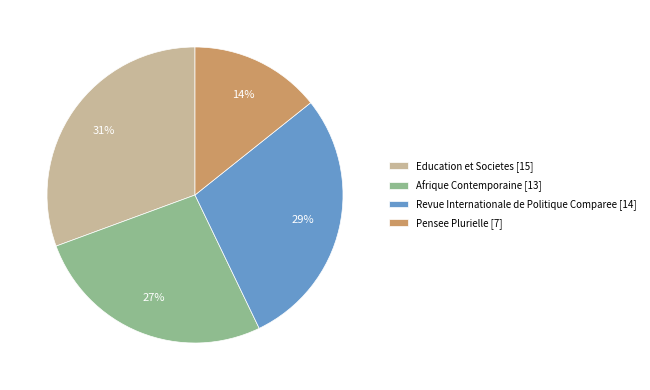

Rank the categories by value from lowest to highest.

Pensee Plurielle, Afrique Contemporaine, Revue Internationale de Politique Comparee, Education et Societes